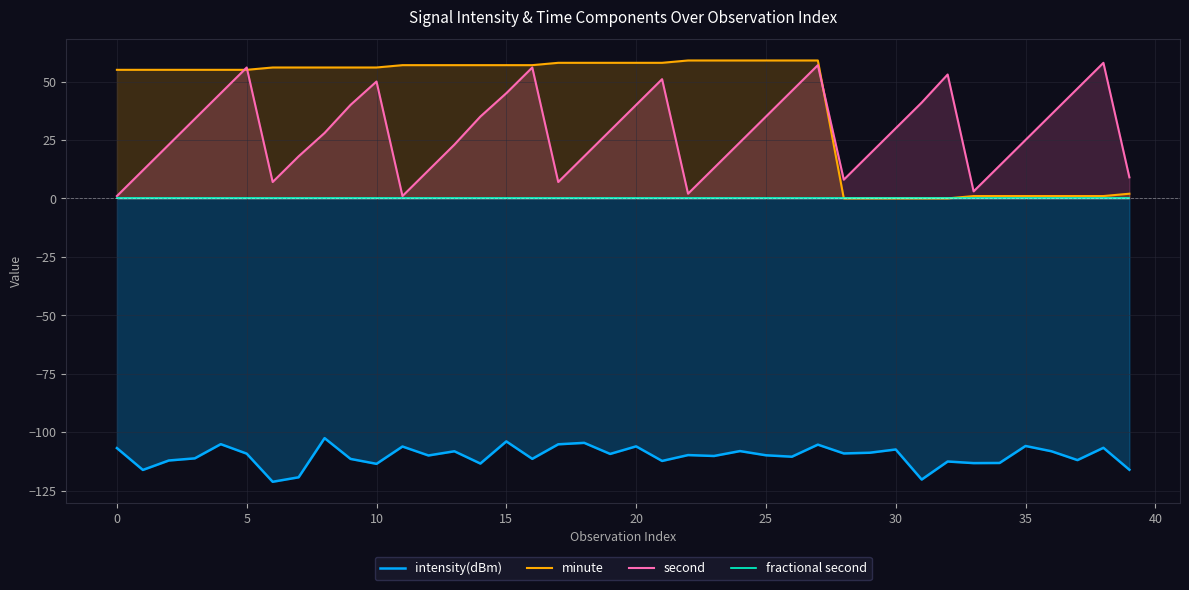

At 31, list the series in order from smallest to largest.

intensity(dBm), minute, fractional second, second